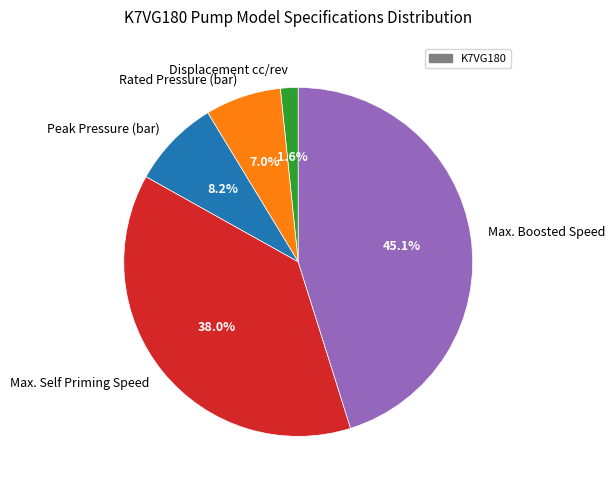

Count the number of slices in the pie.

5